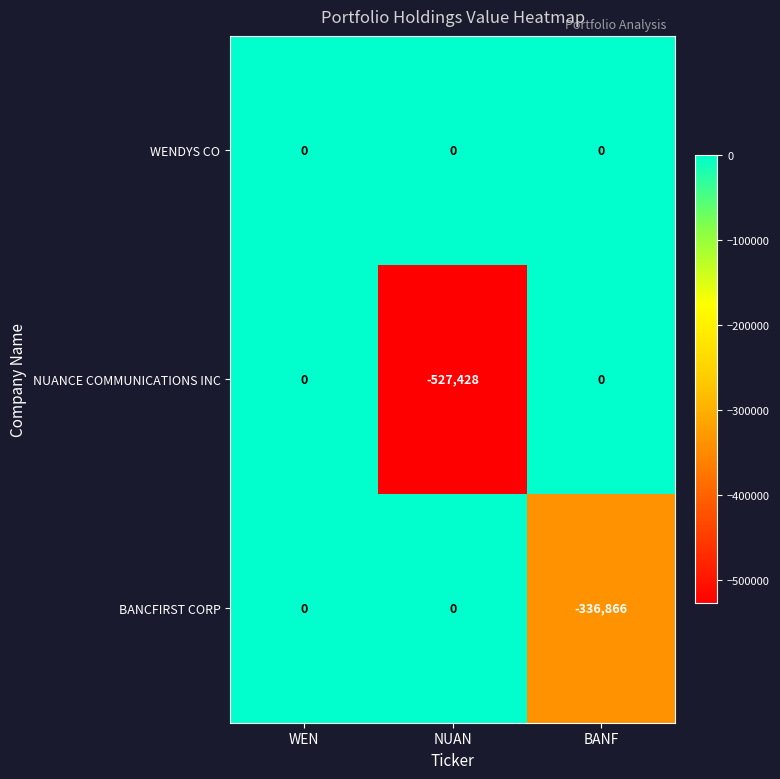

How many values in the NUANCE COMMUNICATIONS INC series are below 0?

1